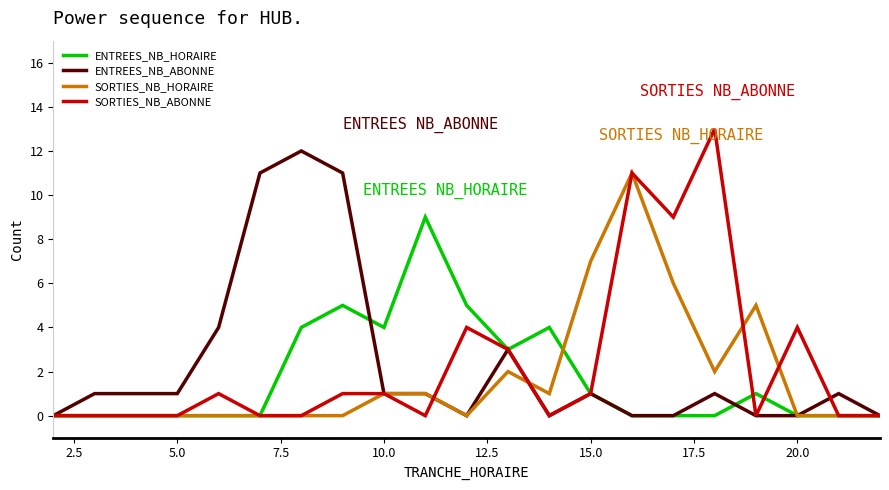

Which series has the largest range (max minus min)?

SORTIES_NB_ABONNE